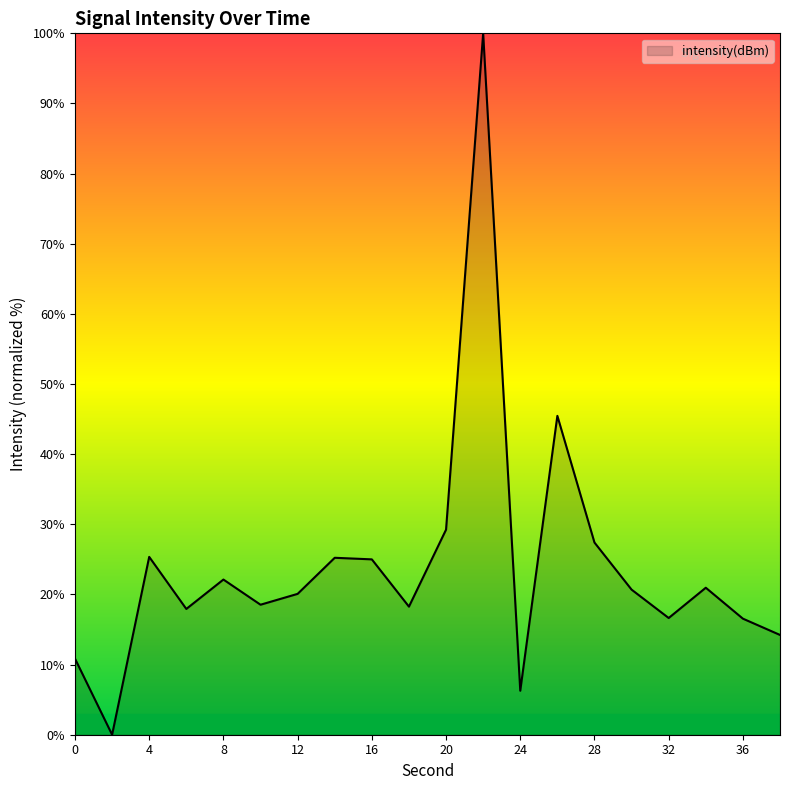

What is the difference between the maximum and minimum values?

100.0